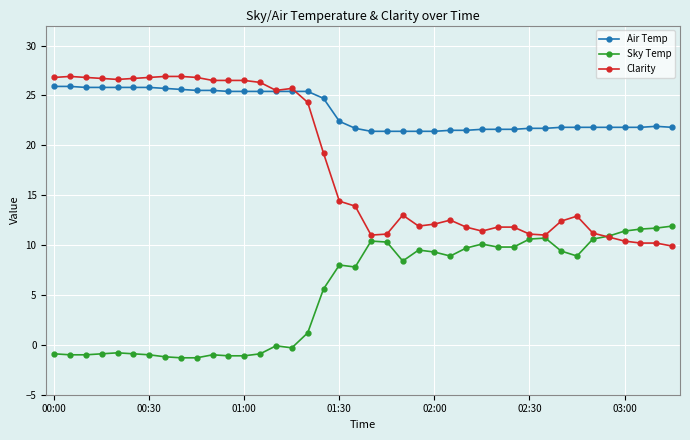

List the series in order of their overall mean, highest first.

Air Temp, Clarity, Sky Temp